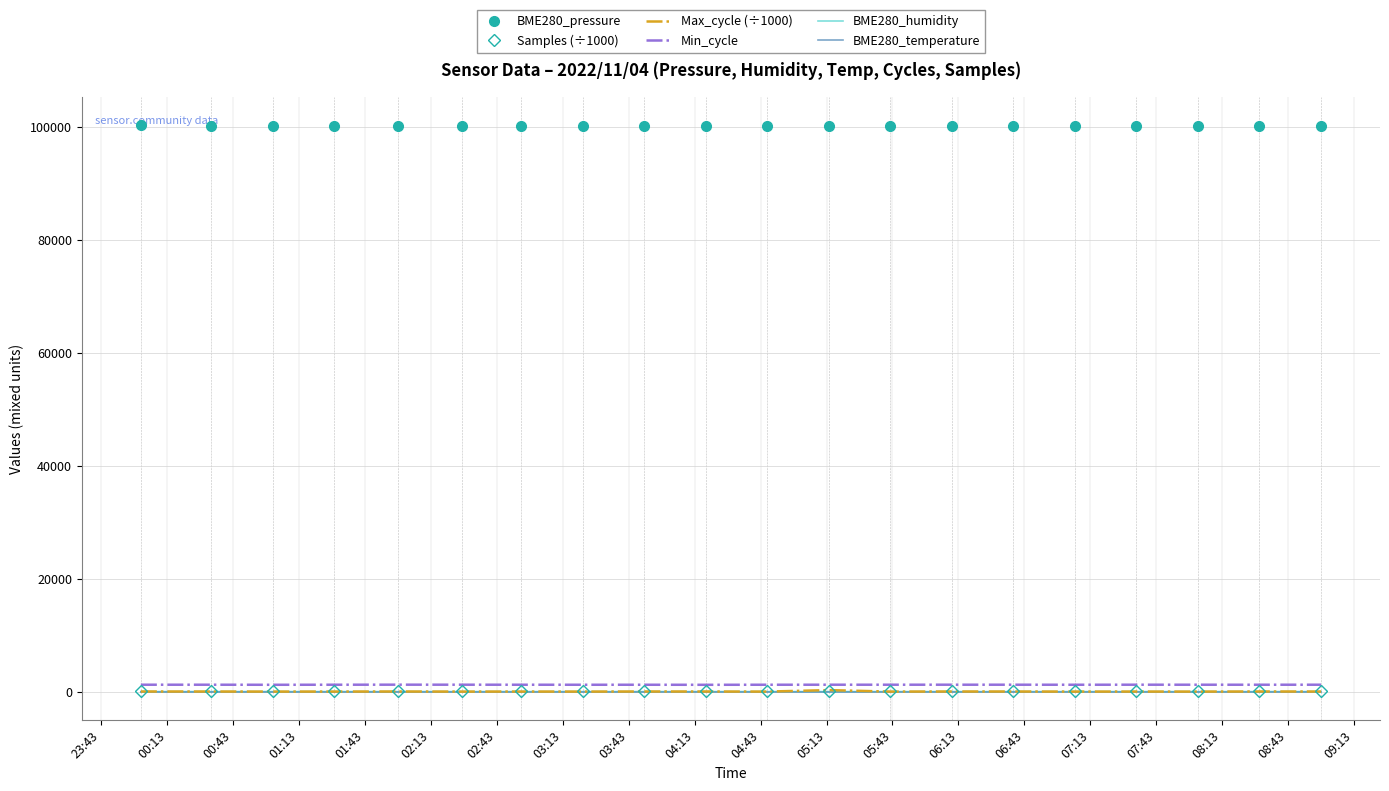

Which series has the largest total across all categories?

BME280_pressure